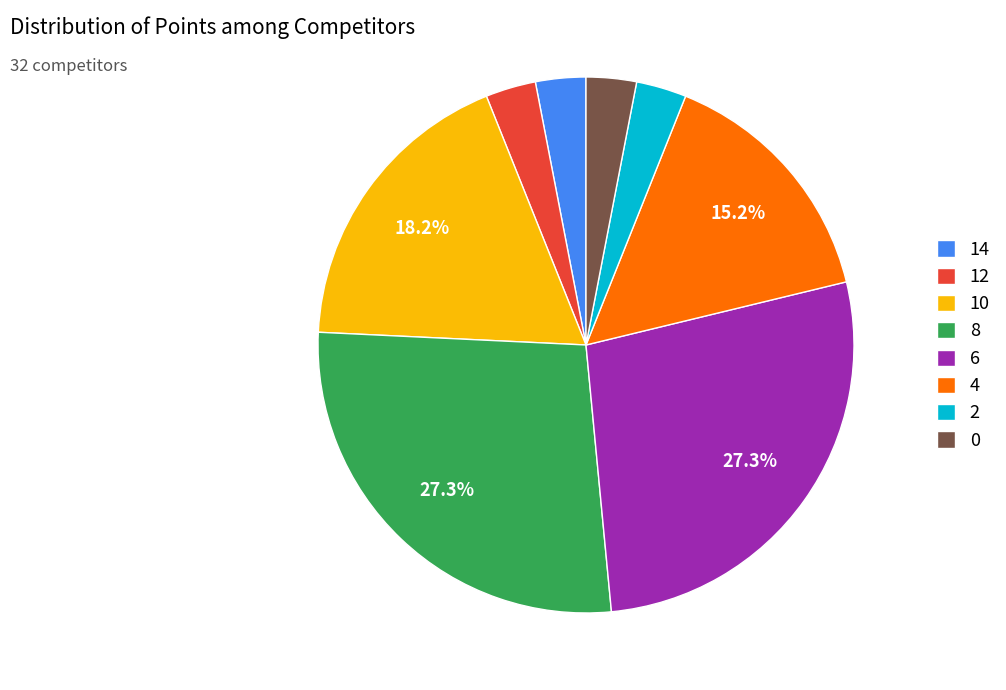

What portion of the pie excludes 4?

84.8%